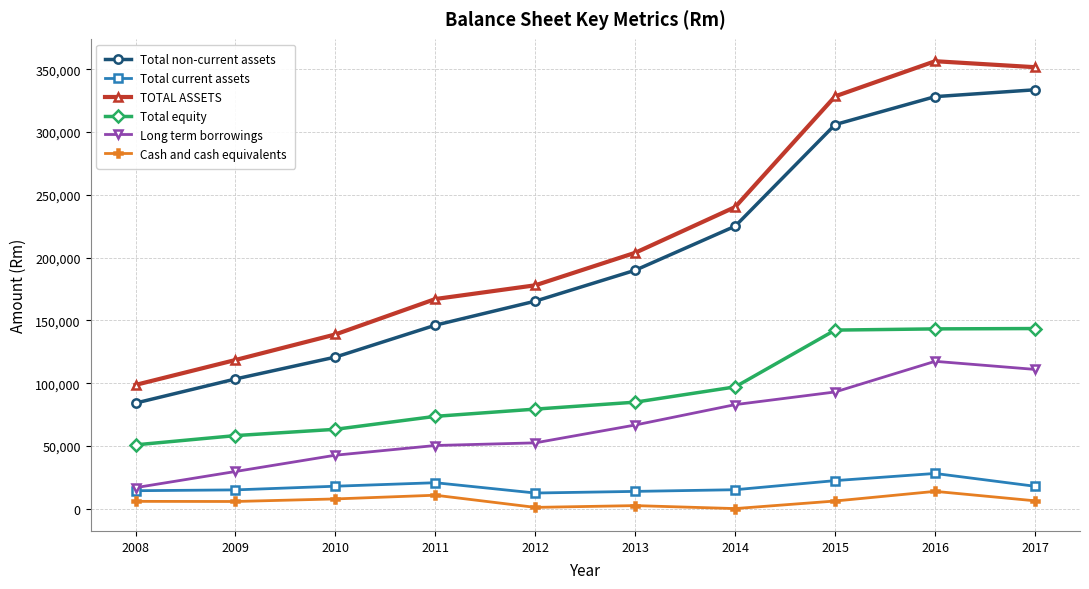

How many categories are shown in the chart?

10